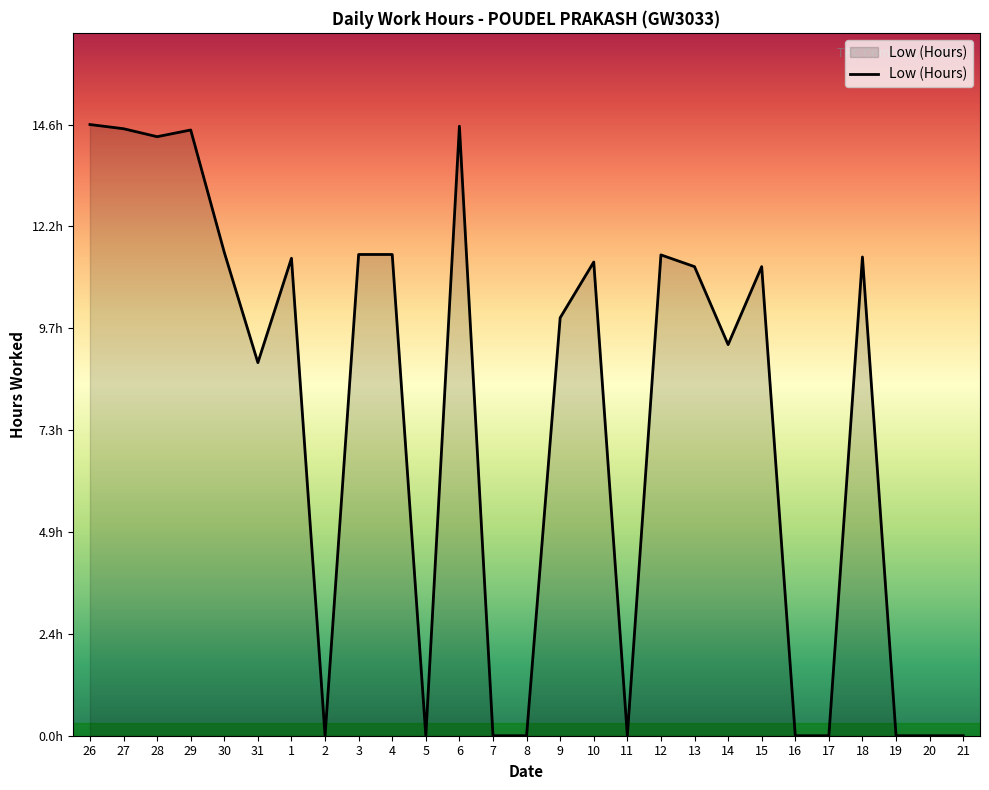

What is the difference between the maximum and minimum values?

14.6